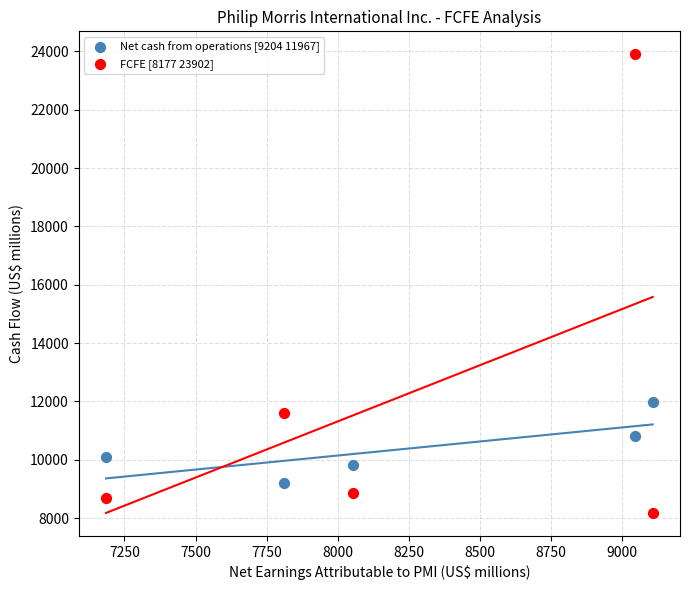

What is the X range (max minus min) for the scatter plot?

1924